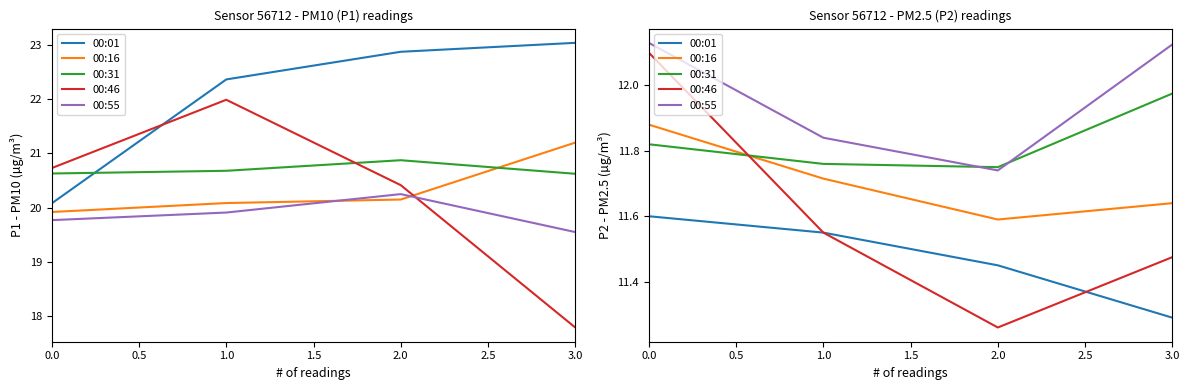

What is the total value across all series at 1.0?

58.4